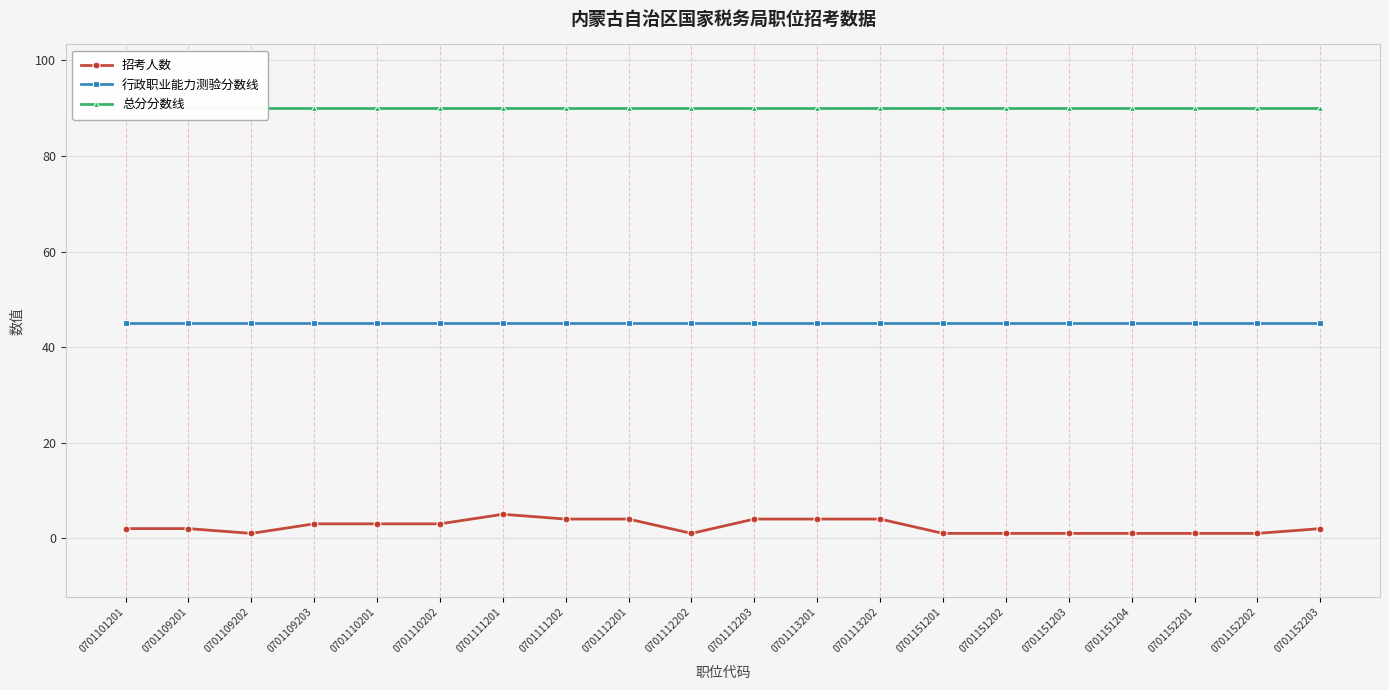

True or false: 招考人数 has a value of 1 at 0701152201.

False